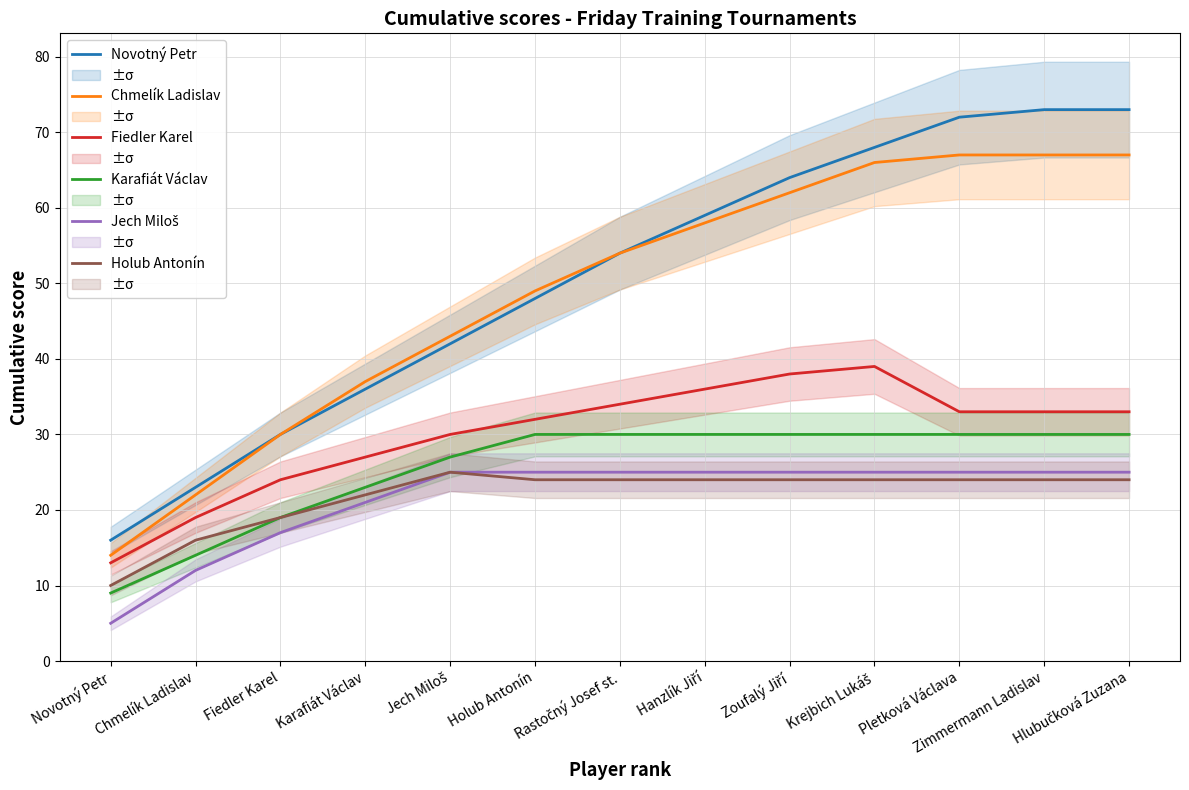

True or false: Karafiát Václav and Holub Antonín intersect in this chart.

False